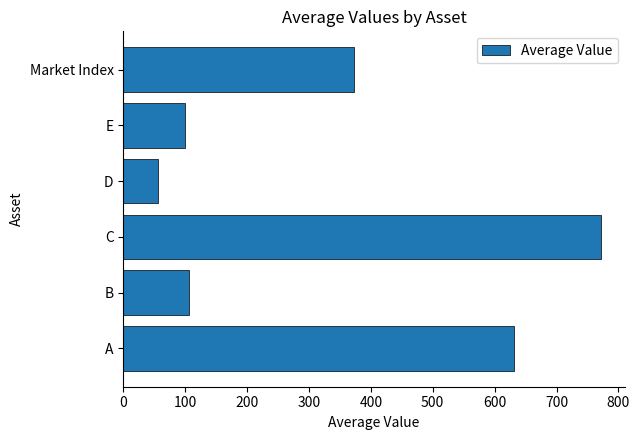

At which label is the value closest to 413?

Market Index